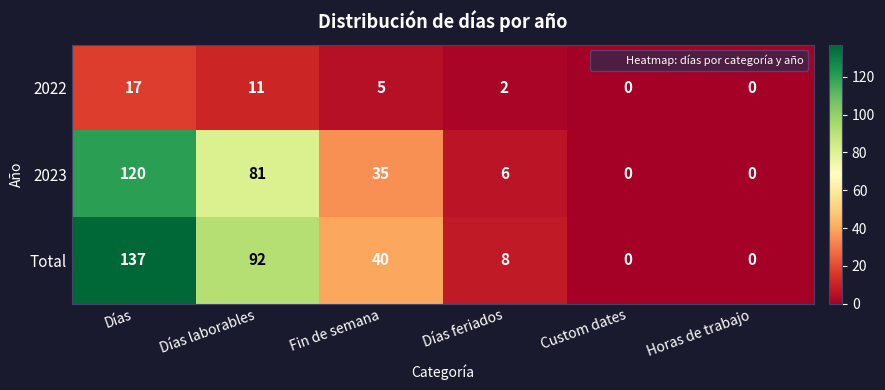

The 2023 series shows -53 at Custom dates. True or false?

False